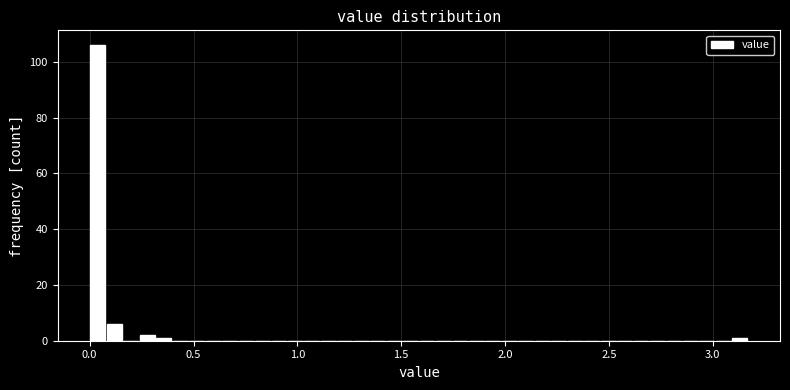

Around what value on the x-axis is the tallest bar? Give the approximate position of its centre, as read against the axis.

0.05